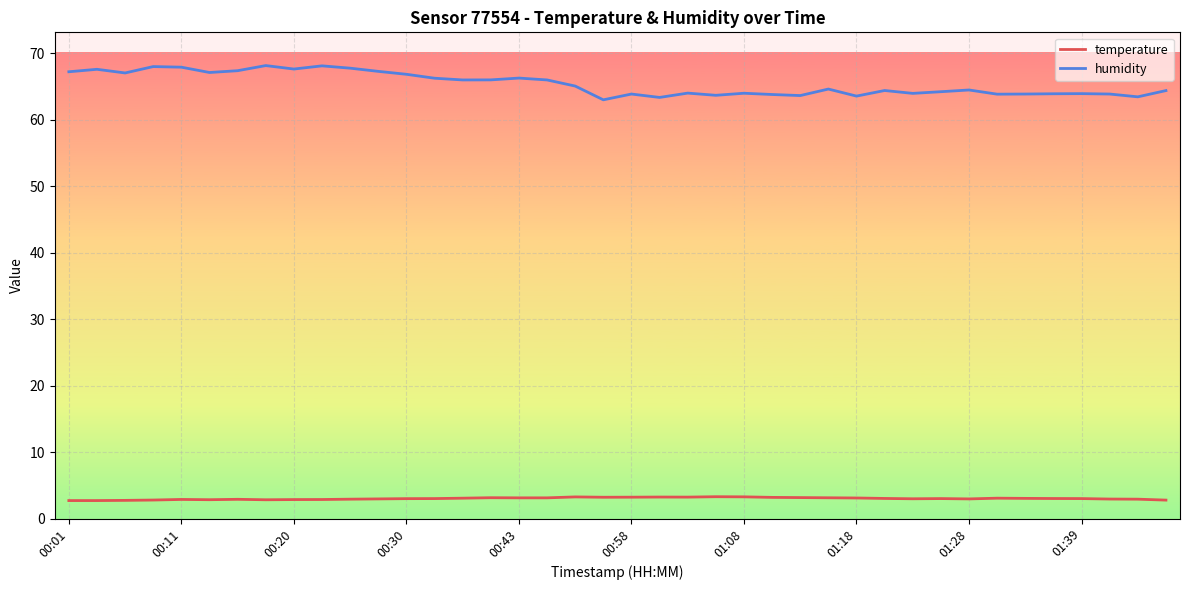

What is the maximum value for humidity?

68.1